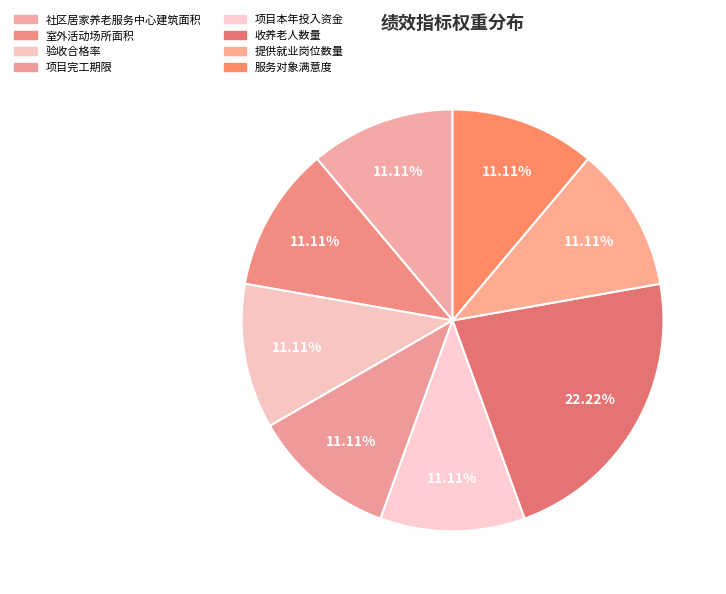

Is it true that 项目完工期限 is 11% of the pie?

True